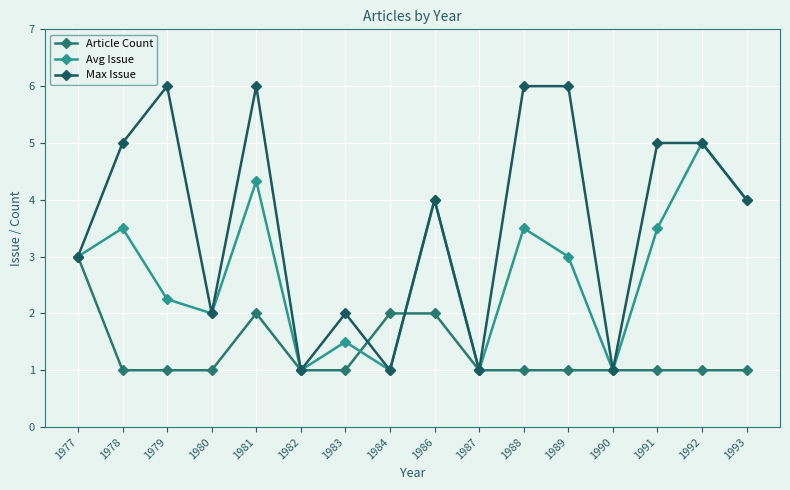

Which series ends up on top after the final intersection of Max Issue and Article Count?

Max Issue